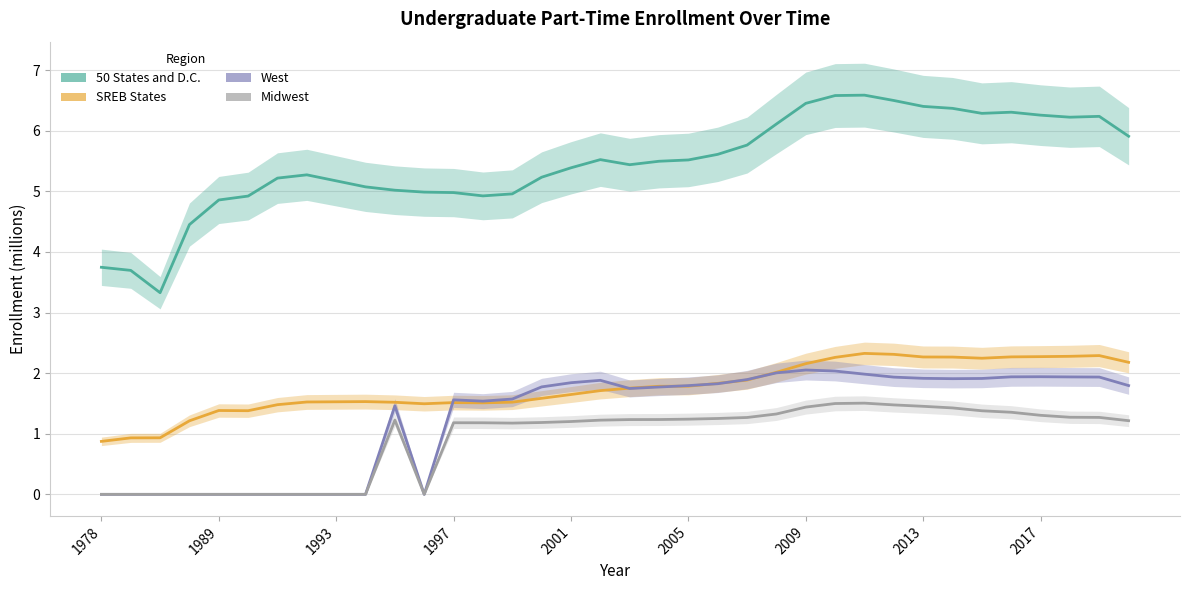

How many lines are shown in the chart?

4